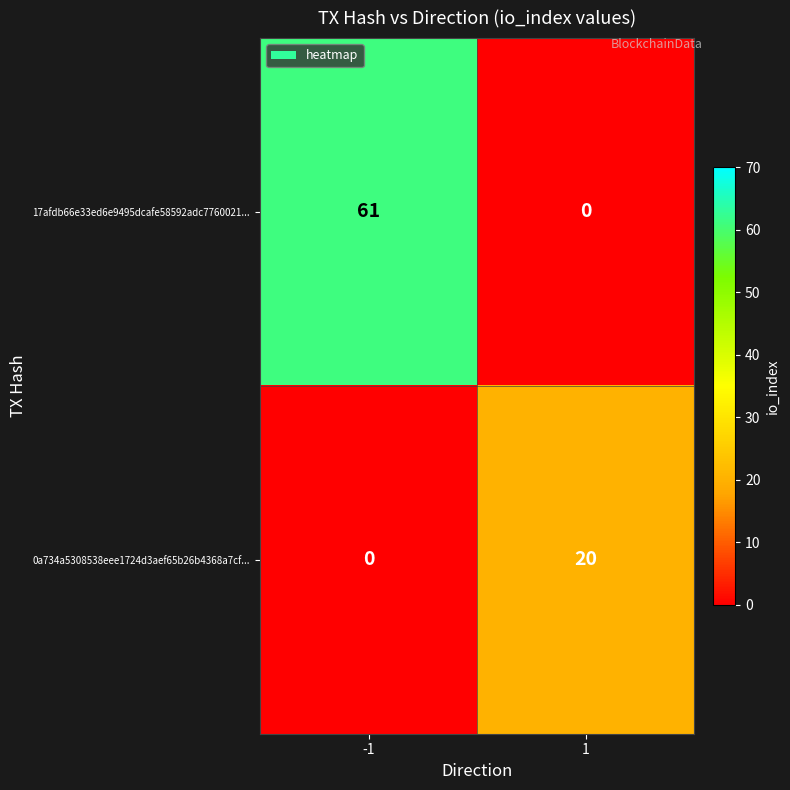

Rank the series by their maximum value, from lowest to highest.

0a734a5308538eee1724d3aef65b26b4368a7cf..., 17afdb66e33ed6e9495dcafe58592adc7760021...